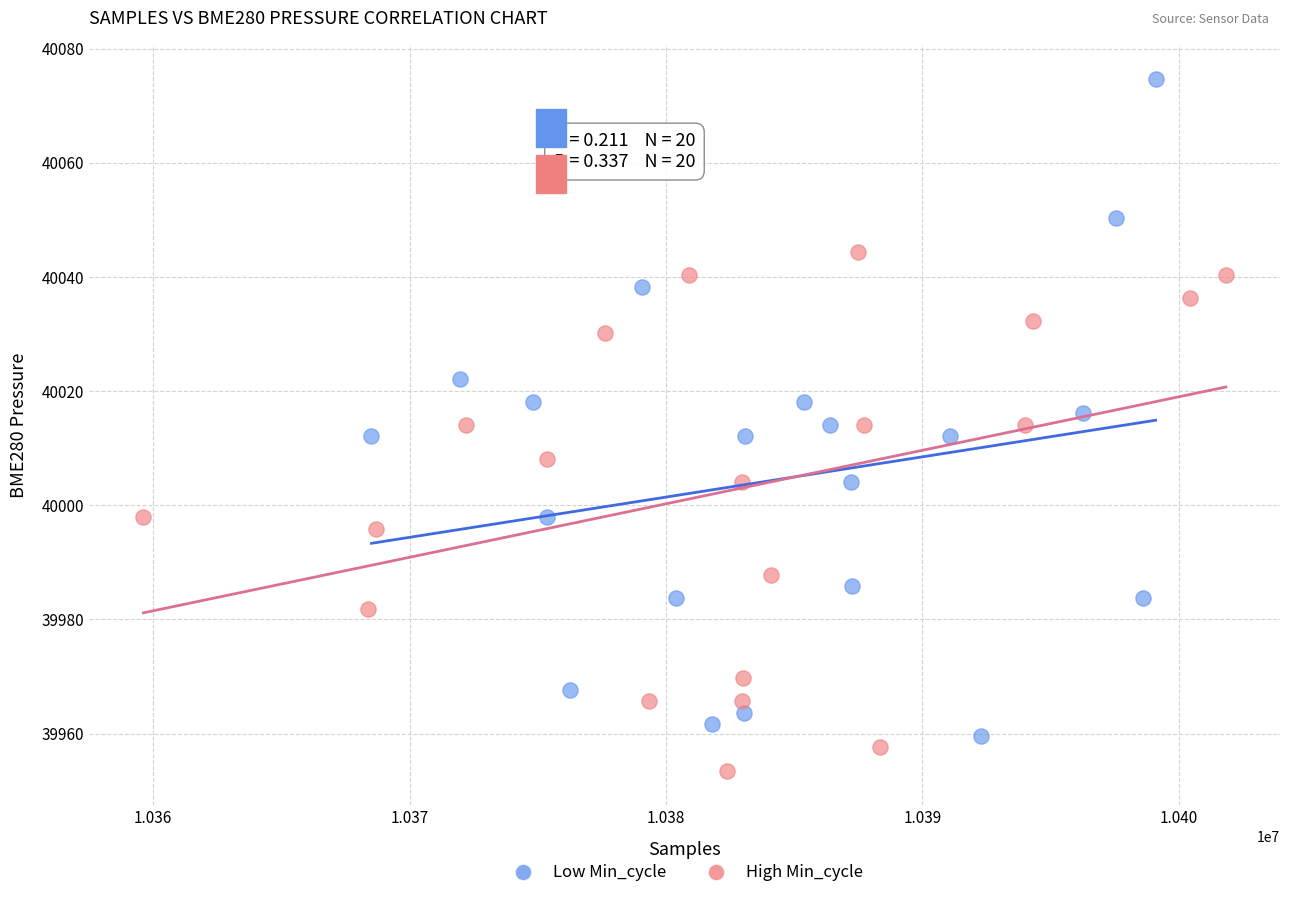

Which series has the largest Y range (max minus min)?

Low Min_cycle